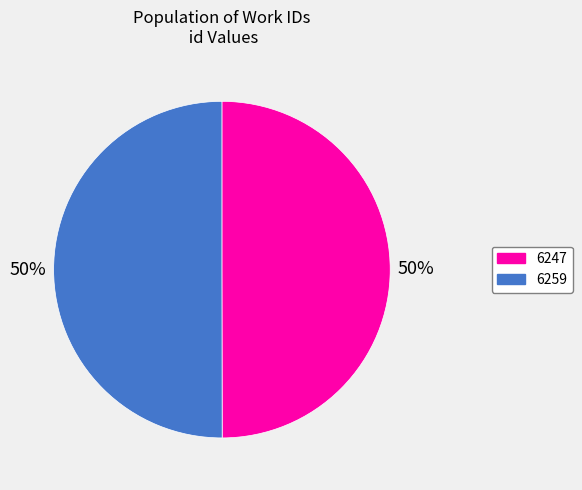

Count the number of slices in the pie.

2